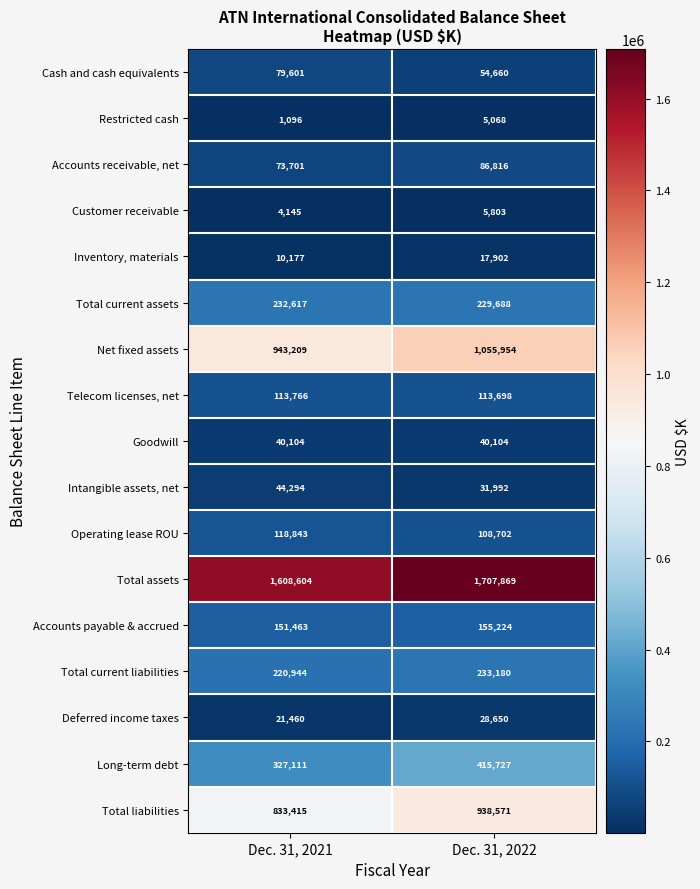

True or false: Accounts payable & accrued has a value of 155224 at Dec. 31, 2022.

True